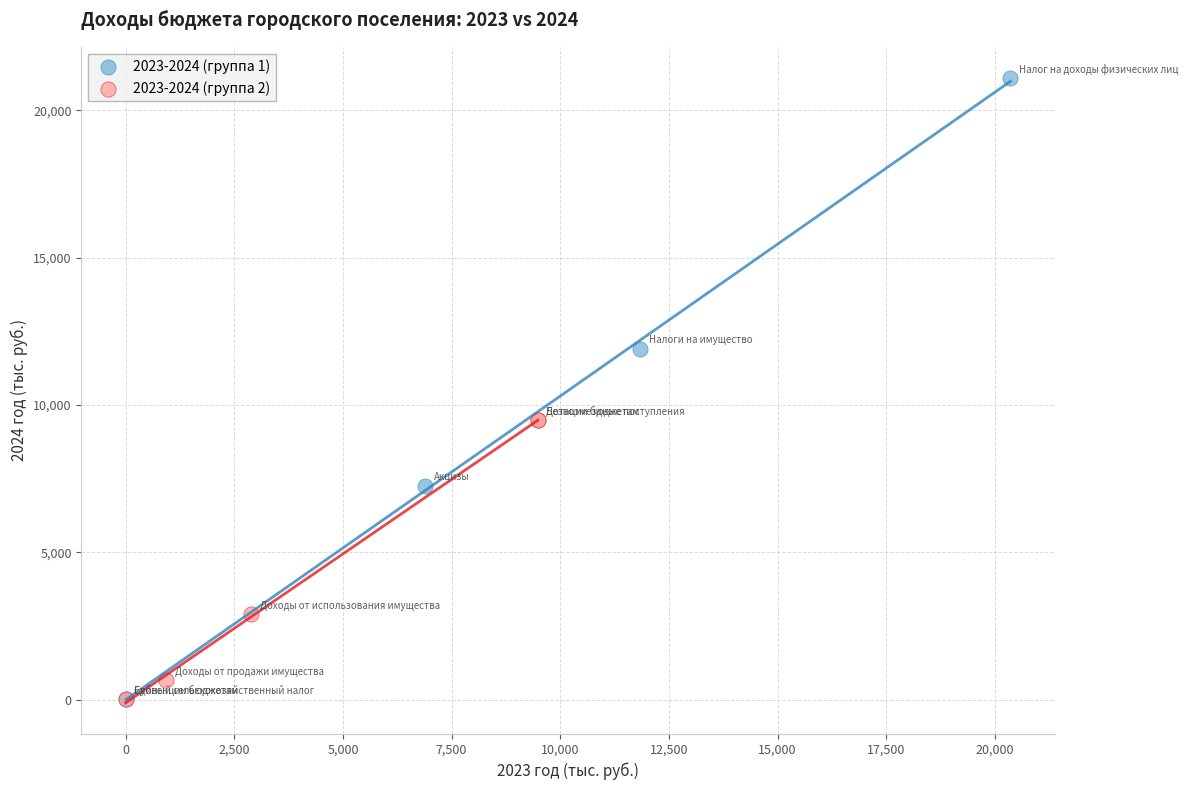

Which series has the widest spread of Y values?

2023-2024 (группа 1)